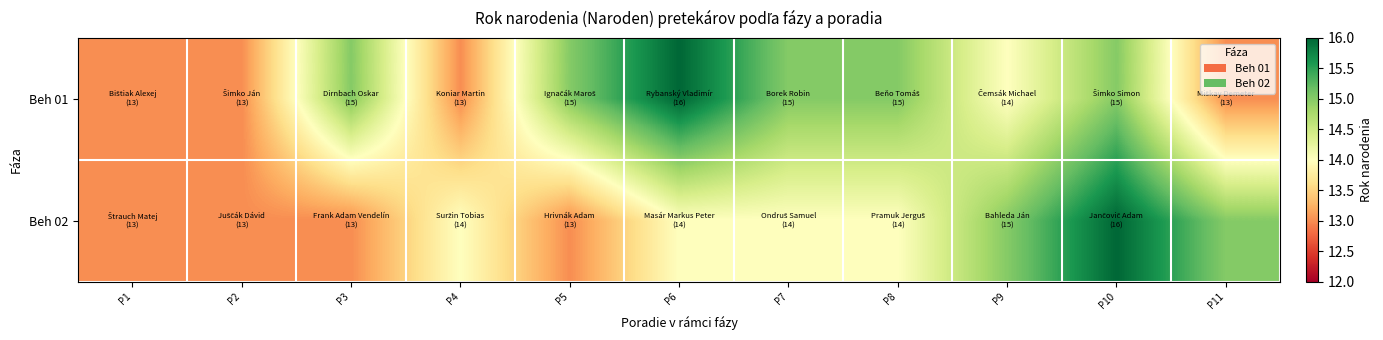

List the series in order of their peak value, lowest first.

Beh 01, Beh 02